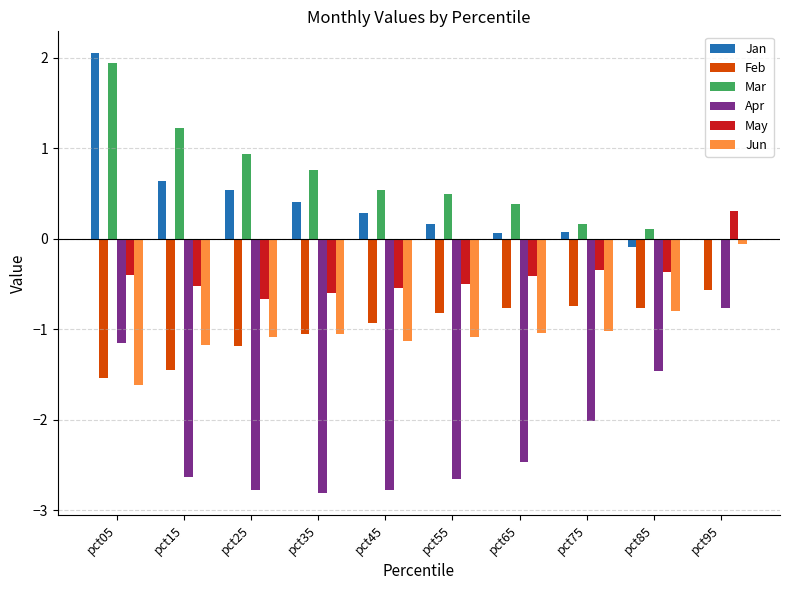

Read the May value at pct05.

-0.4